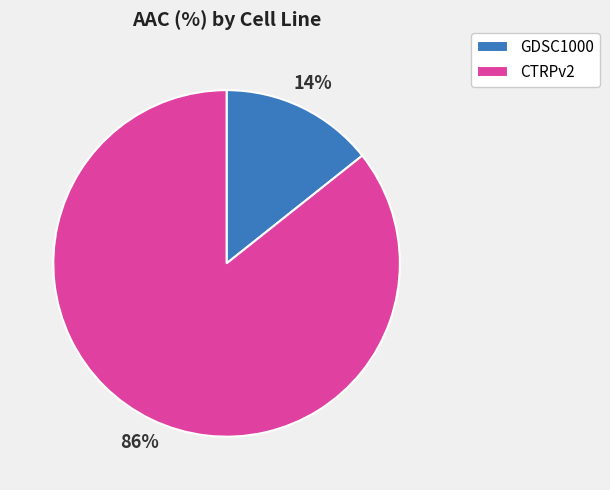

To the nearest percent, what portion does GDSC1000 represent?

14%